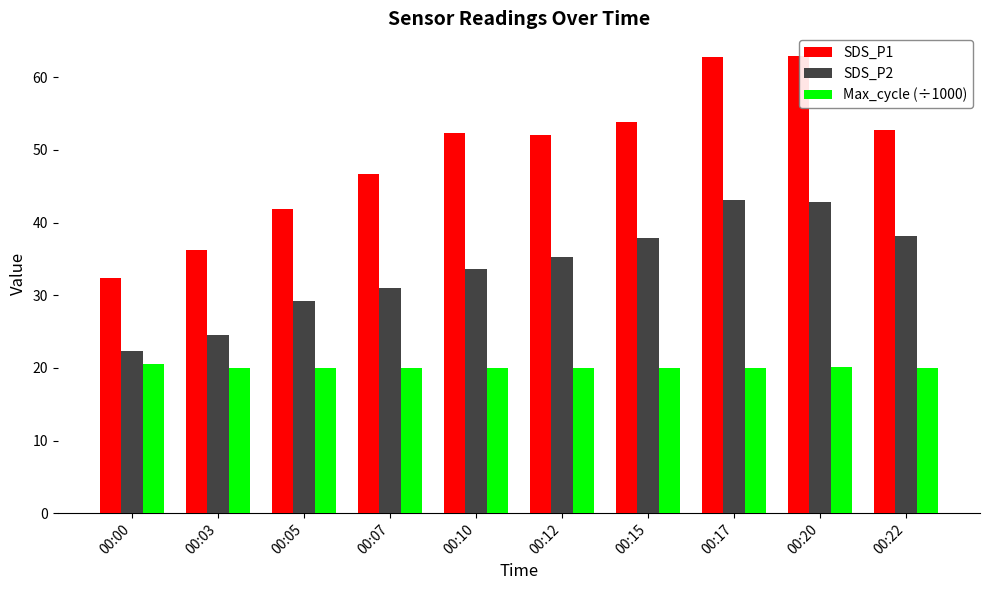

What are all the series names shown in the legend?

SDS_P1, SDS_P2, Max_cycle (÷1000)